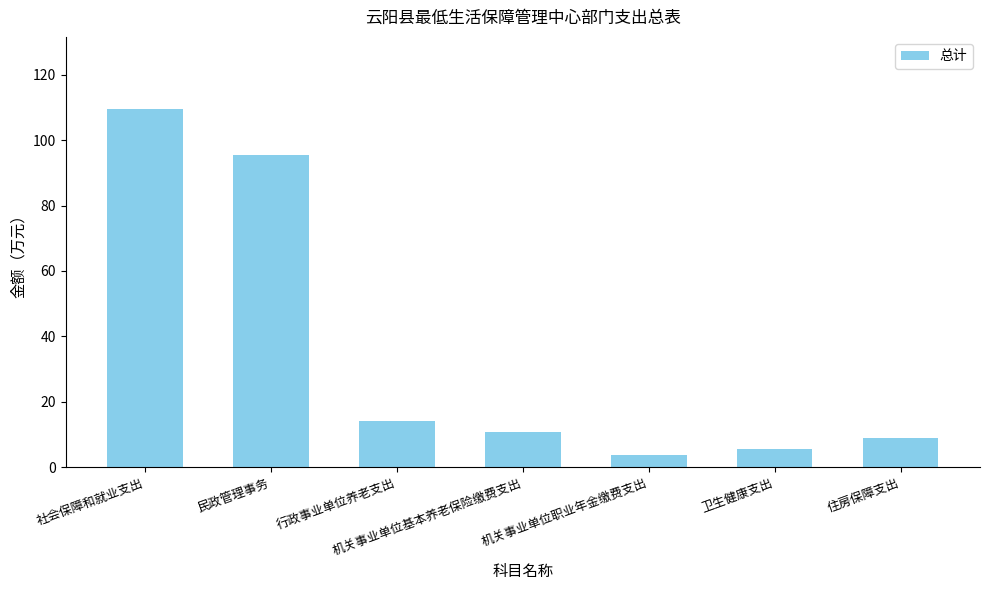

Reading left to right, list all the values displayed in this chart.

社会保障和就业支出=109.7	民政管理事务=95.5	行政事业单位养老支出=14.2	机关事业单位基本养老保险缴费支出=10.6	机关事业单位职业年金缴费支出=3.6	卫生健康支出=5.4	住房保障支出=8.8